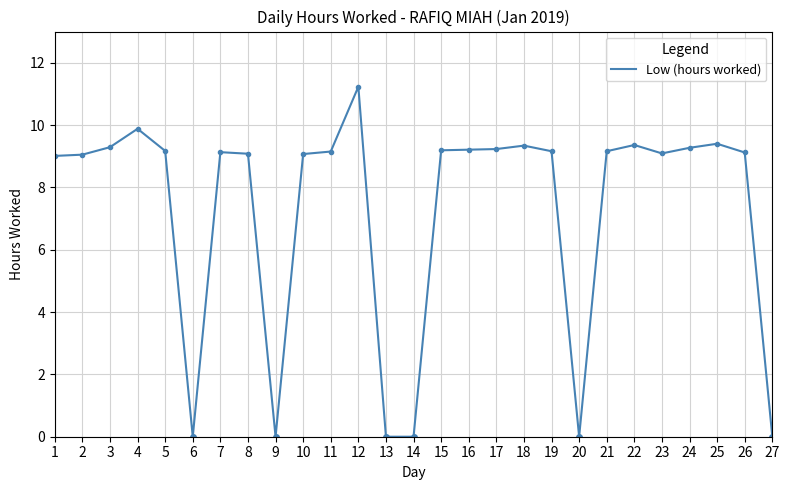

Does the chart have visible grid lines?

Yes